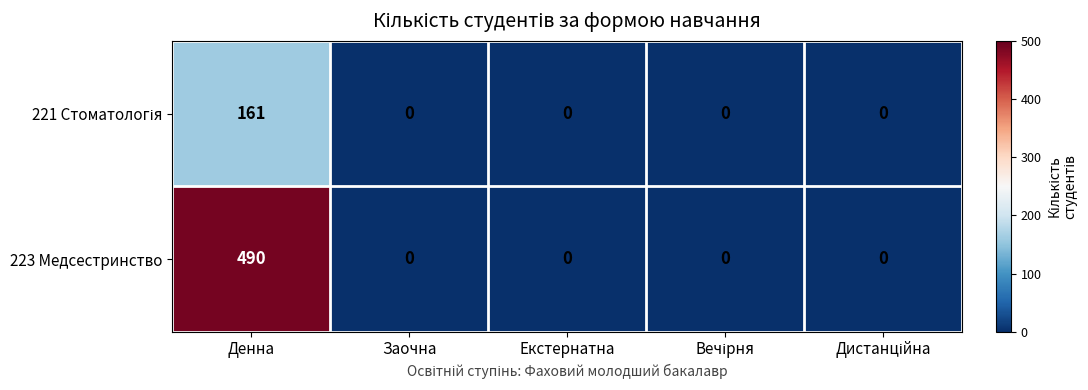

Which series has the largest range (max minus min)?

223 Медсестринство